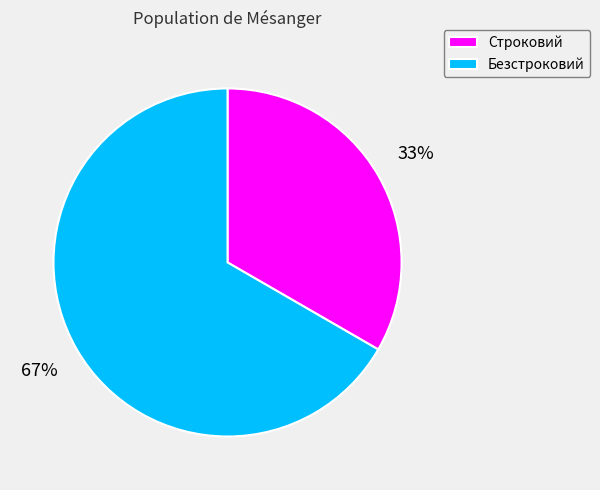

What percentage is the Строковий slice, to the nearest percent?

33%